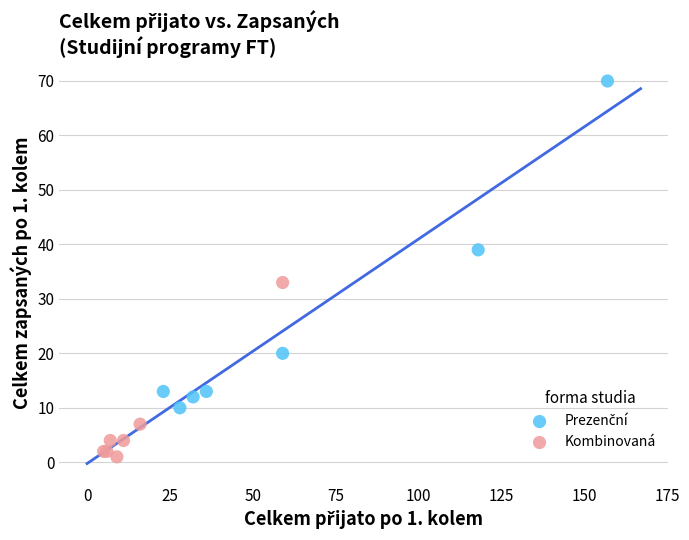

Which series contains the lowest Y value?

Kombinovaná